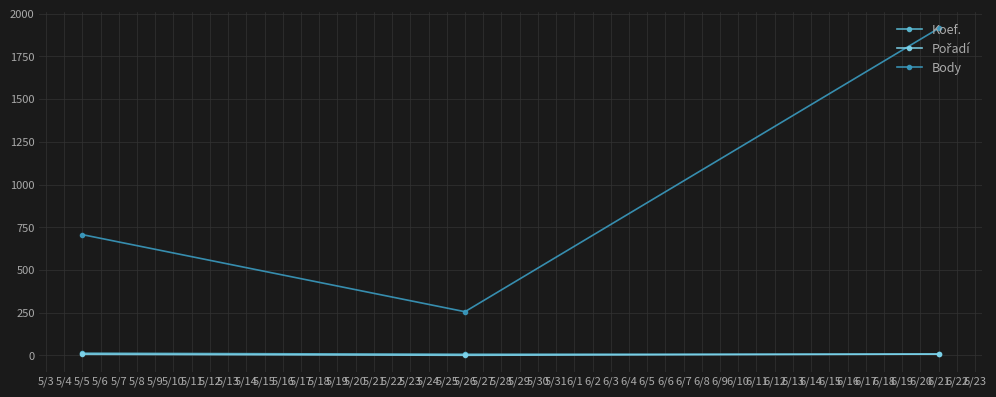

Rank the categories by Body value from lowest to highest.

5/26, 5/5, 6/21